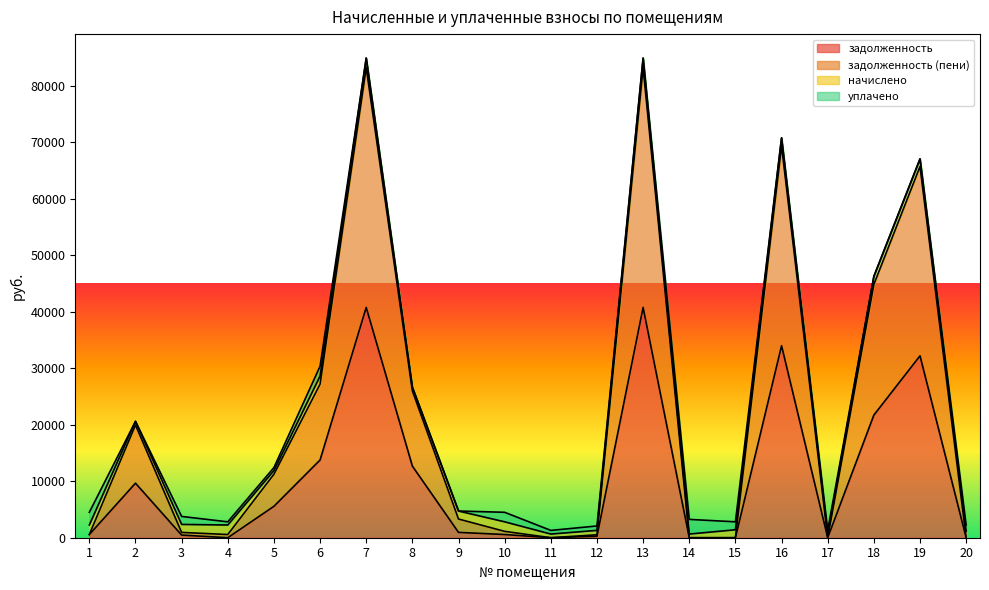

In задолженность, how many points are higher than both neighbors (excluding endpoints)?

5